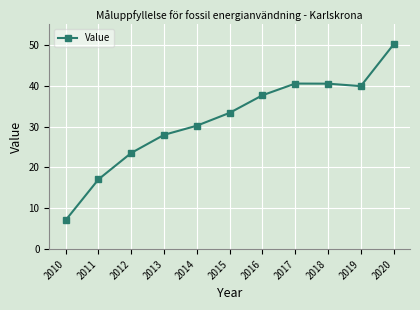

What is the average value?

31.6